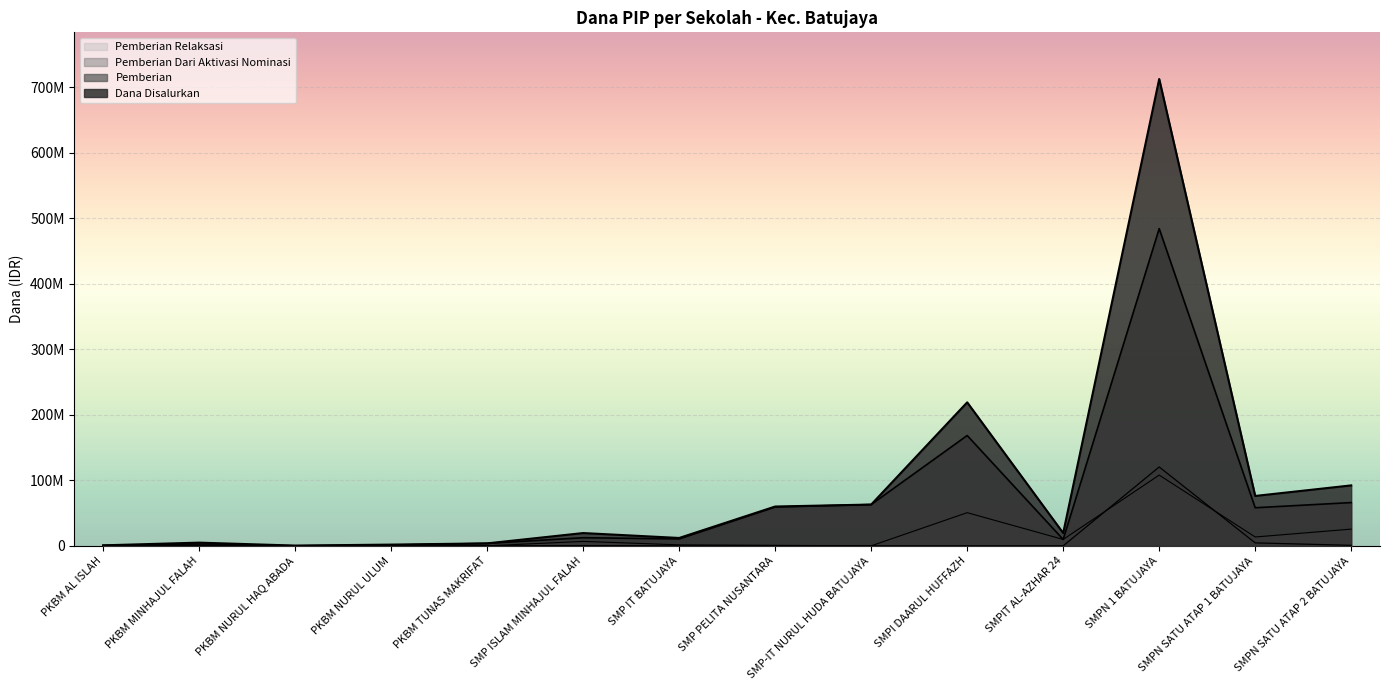

How many lines are shown in the chart?

4